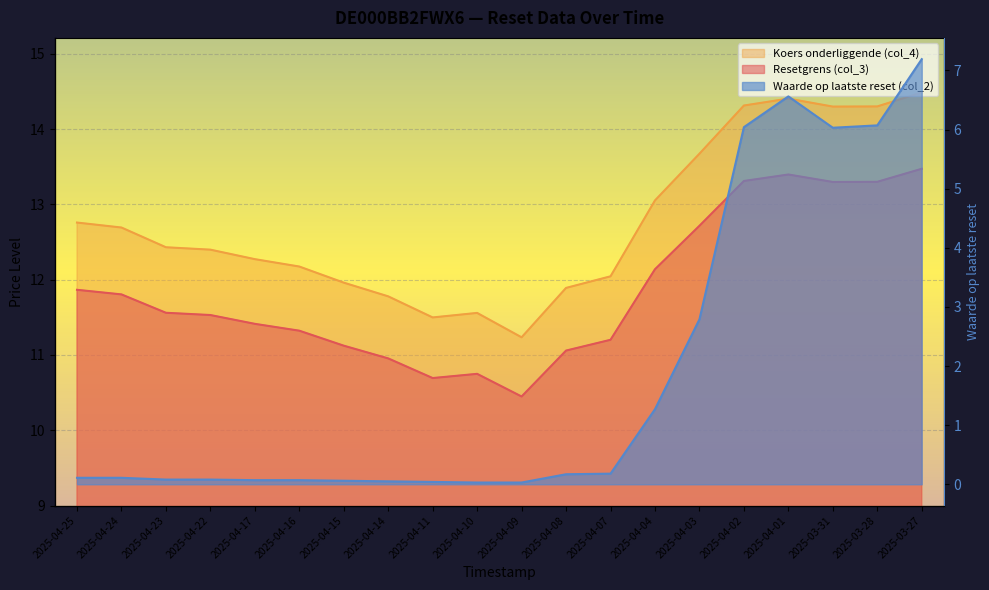

Where is the first local maximum for Resetgrens (col_3)?

2025-04-10